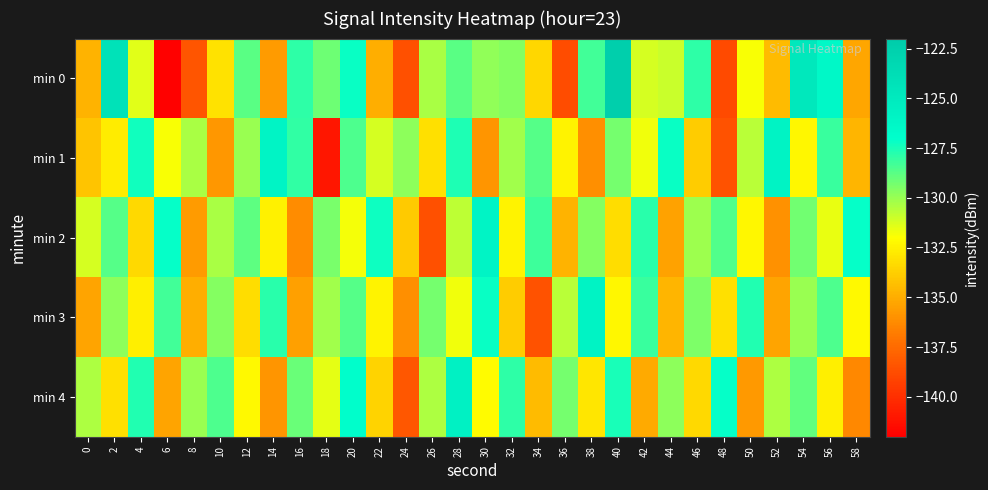

Reading left to right, list all the values displayed in this chart.

min 0: 0=-134.7	2=-124.3	4=-131.4	6=-141.9	8=-138.4	10=-133.0	12=-128.7	14=-135.7	16=-127.9	18=-129.2	20=-127.2	22=-134.9	24=-138.6	26=-130.3	28=-128.7	30=-129.8	32=-129.6	34=-133.4	36=-138.8	38=-128.3	40=-122.3	42=-131.2	44=-131.0	46=-127.9	48=-138.8	50=-131.9	52=-134.4	54=-124.7	56=-126.4	58=-135.2
min 1: 0=-134.1	2=-132.6	4=-127.4	6=-131.9	8=-130.3	10=-135.8	12=-130.0	14=-126.0	16=-128.0	18=-141.0	20=-128.5	22=-131.2	24=-129.8	26=-133.1	28=-127.6	30=-135.9	32=-130.2	34=-128.7	36=-132.4	38=-136.1	40=-129.3	42=-131.7	44=-127.2	46=-133.8	48=-138.5	50=-130.6	52=-125.9	54=-132.3	56=-128.1	58=-134.7
min 2: 0=-131.2	2=-128.7	4=-133.4	6=-127.1	8=-135.6	10=-130.3	12=-128.8	14=-132.5	16=-136.2	18=-129.4	20=-131.8	22=-127.3	24=-133.9	26=-138.6	28=-130.7	30=-126.0	32=-132.4	34=-128.2	36=-134.8	38=-129.6	40=-133.2	42=-127.8	44=-135.4	46=-130.1	48=-128.6	50=-132.3	52=-136.0	54=-129.2	56=-131.6	58=-127.1
min 3: 0=-135.3	2=-129.8	4=-132.6	6=-128.3	8=-134.9	10=-129.6	12=-133.2	14=-127.8	16=-135.5	18=-130.2	20=-128.7	22=-132.4	24=-136.1	26=-129.3	28=-131.7	30=-127.2	32=-133.8	34=-138.5	36=-130.6	38=-125.9	40=-132.3	42=-128.1	44=-134.7	46=-129.5	48=-133.1	50=-127.7	52=-135.3	54=-130.0	56=-128.5	58=-132.2
min 4: 0=-130.4	2=-133.1	4=-127.7	6=-135.3	8=-130.0	10=-128.5	12=-132.2	14=-135.9	16=-129.1	18=-131.5	20=-127.0	22=-133.6	24=-138.3	26=-130.4	28=-125.7	30=-132.1	32=-127.9	34=-134.5	36=-129.3	38=-132.9	40=-127.5	42=-135.1	44=-129.8	46=-133.4	48=-127.1	50=-135.7	52=-130.4	54=-128.9	56=-132.6	58=-136.3